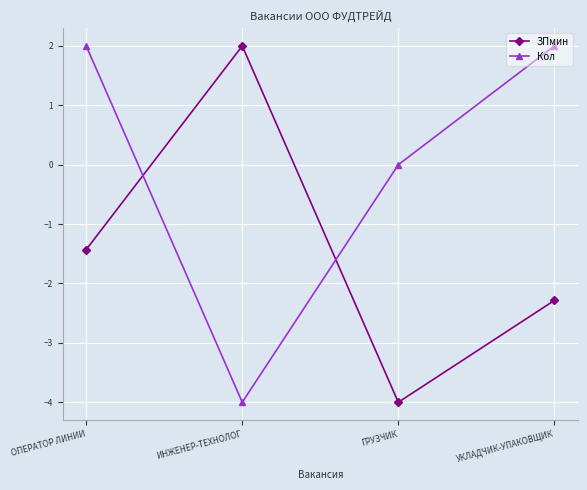

Rank the series by their average value, from lowest to highest.

ЗПмин, Кол